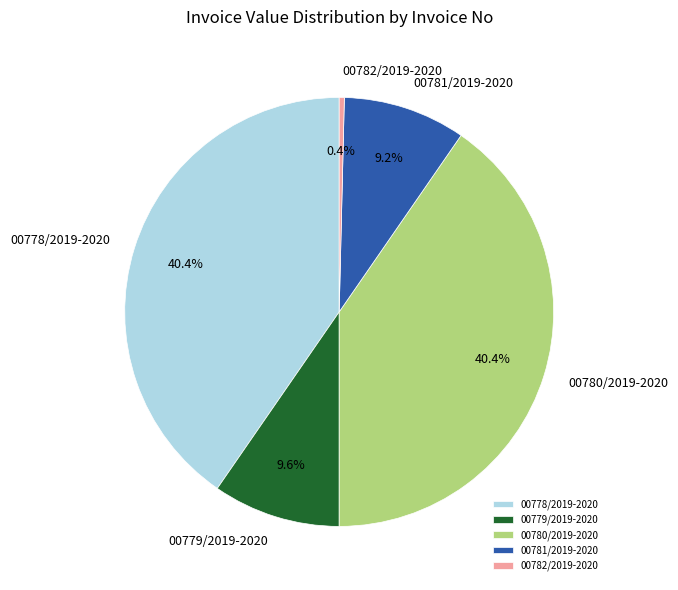

Approximately how many times larger is the value at 00781/2019-2020 compared to 00782/2019-2020?

24.0